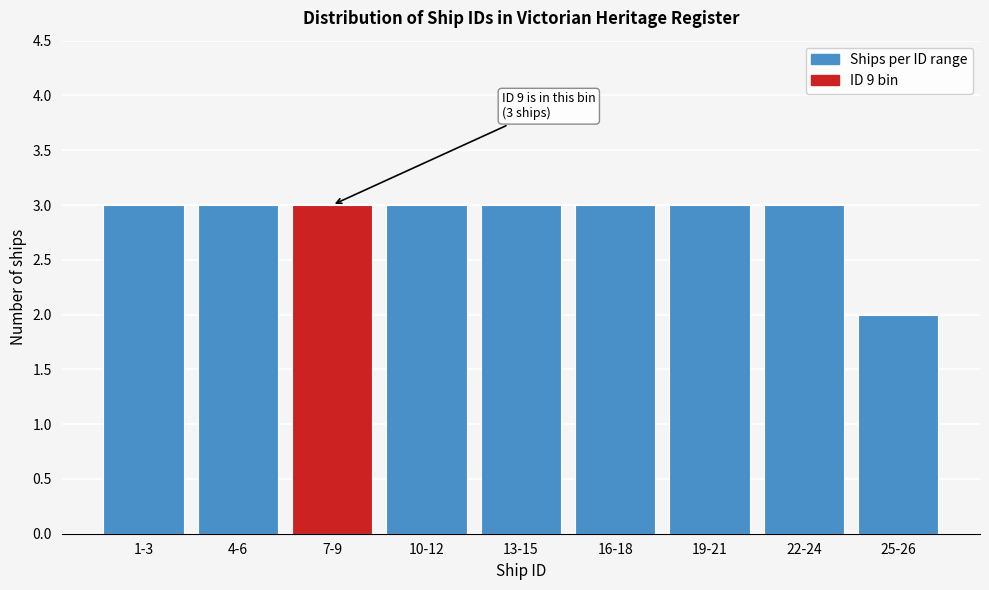

Reading left to right, extract all data points from this chart.

3	3	3	3	3	3	3	3	2